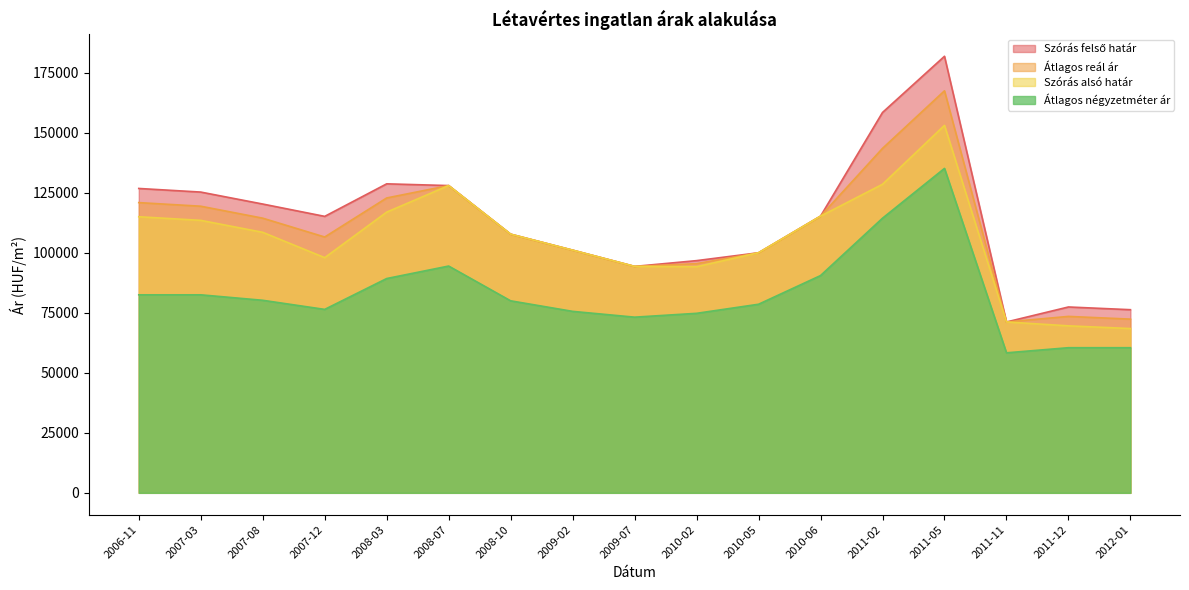

Which series has the largest total across all categories?

Szórás felső határ